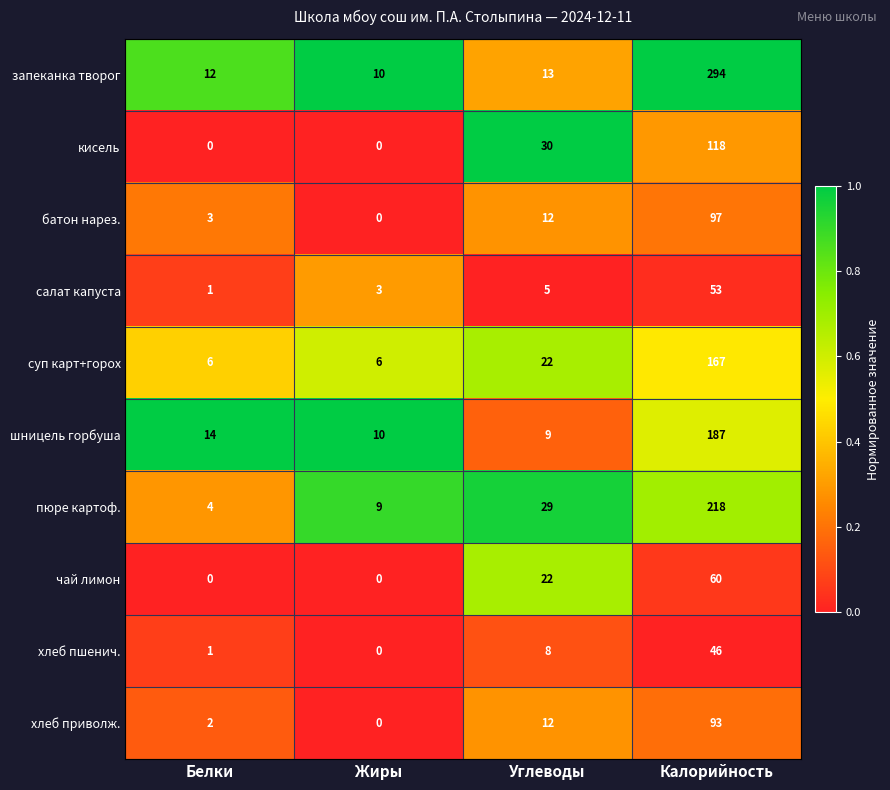

What is the difference between the maximum and second lowest values in the пюре картоф. series?

209